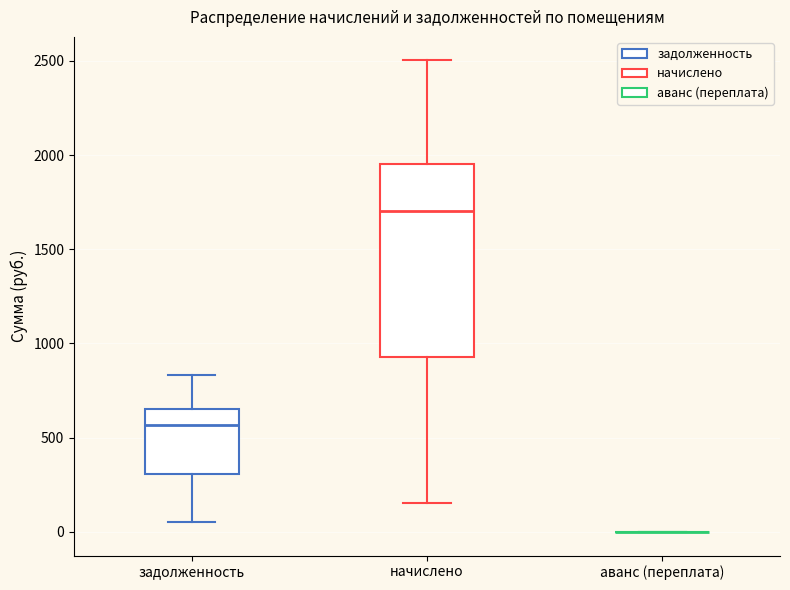

Where is the upper edge of the box for начислено on the y-axis? The values are not printed on the chart, so give them approximately, as read against the axis.

1950